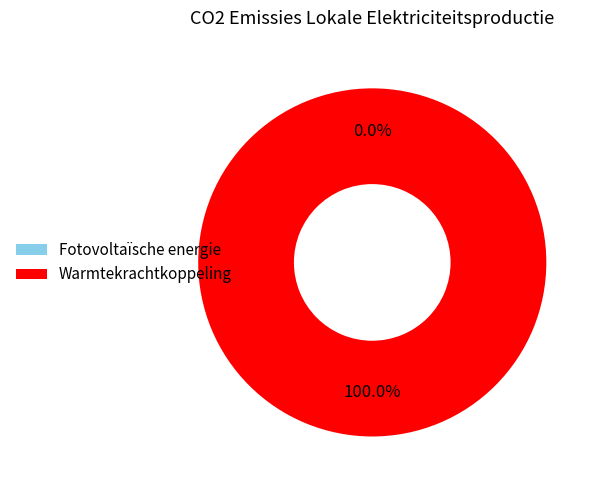

Which slice represents more than half of the pie?

Warmtekrachtkoppeling